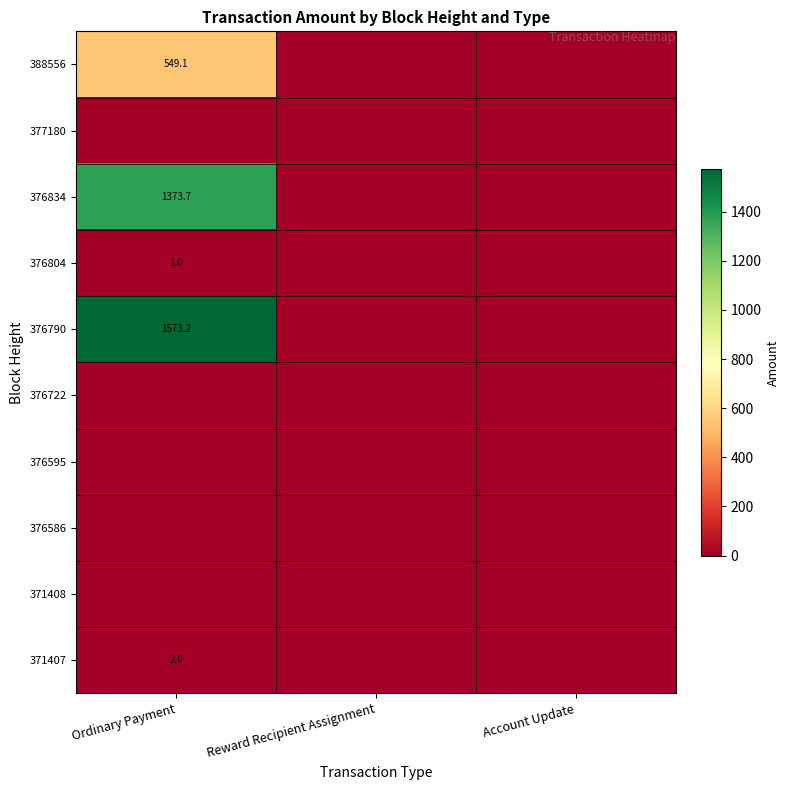

True or false: 388556 has a value of 305.2 at Ordinary Payment.

False